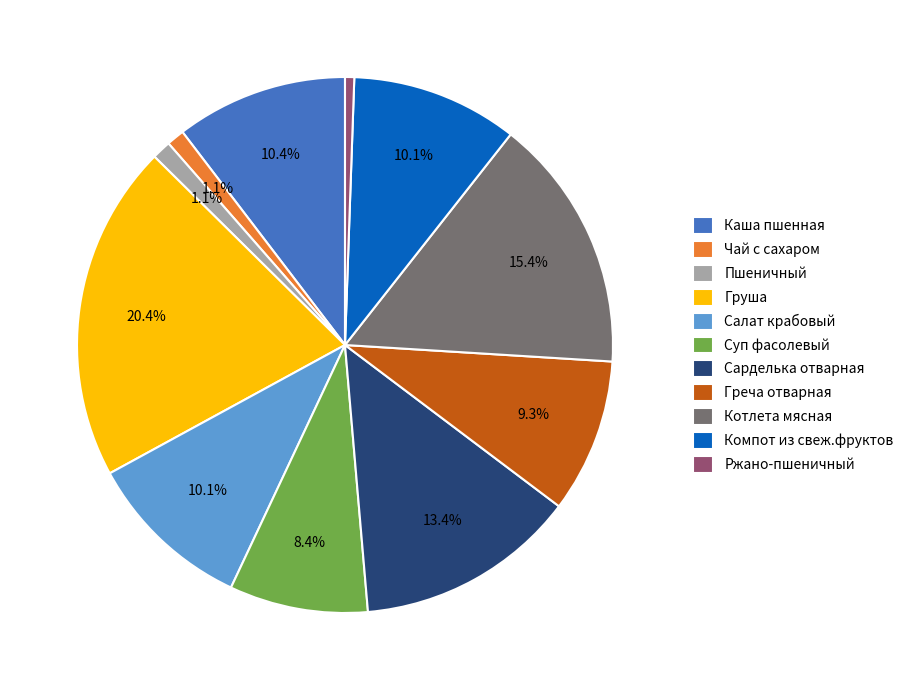

Do Компот из свеж.фруктов and Чай с сахаром together represent more than half of the pie?

No